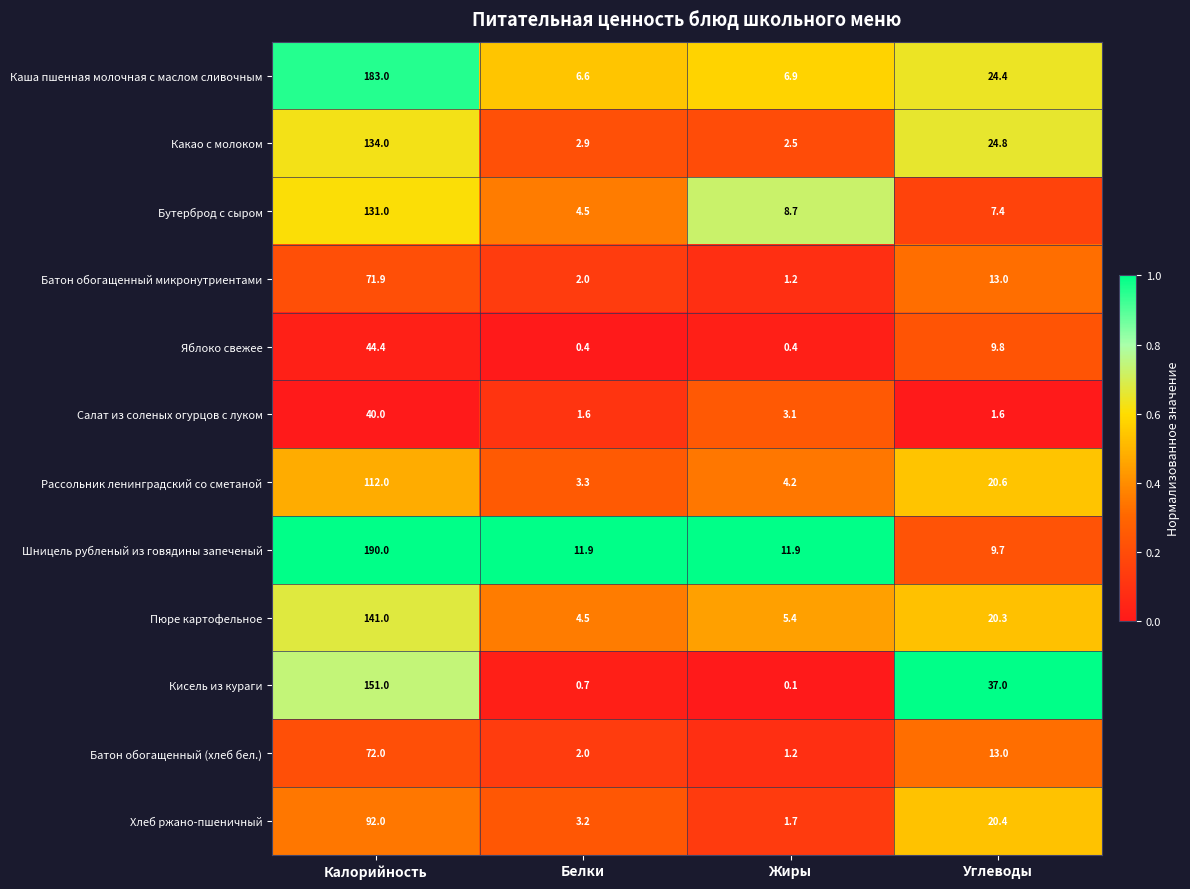

List the labels in order of Каша пшенная молочная с маслом сливочным value, smallest first.

Белки, Жиры, Углеводы, Калорийность